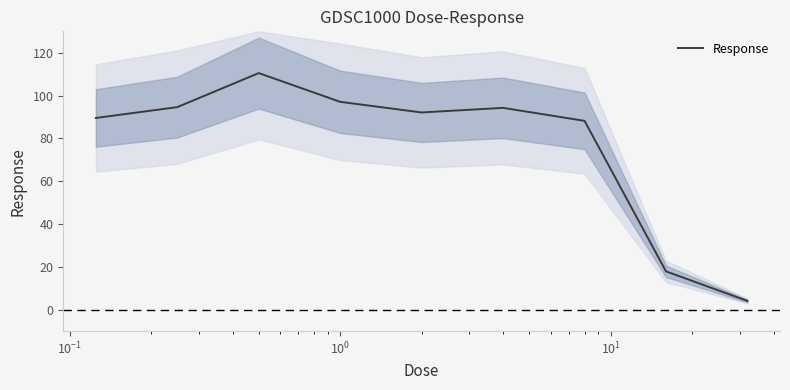

How many interior local peaks (higher than both neighbors) does the data have?

2